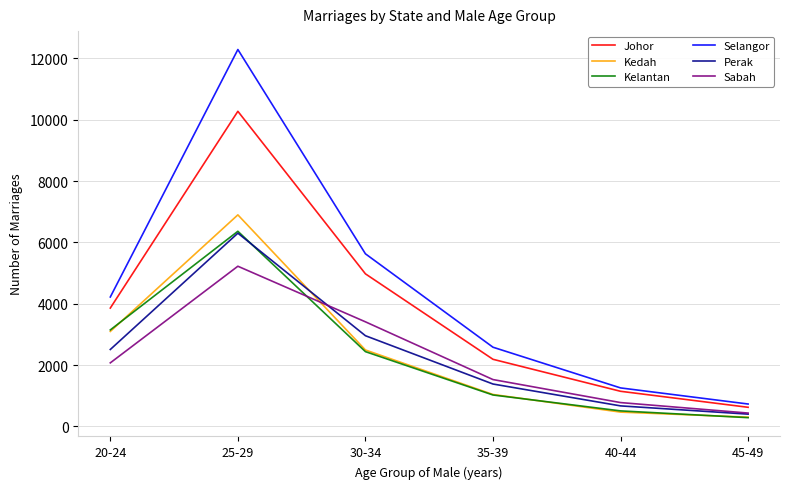

Which series ends up on top after the final intersection of Kelantan and Sabah?

Sabah